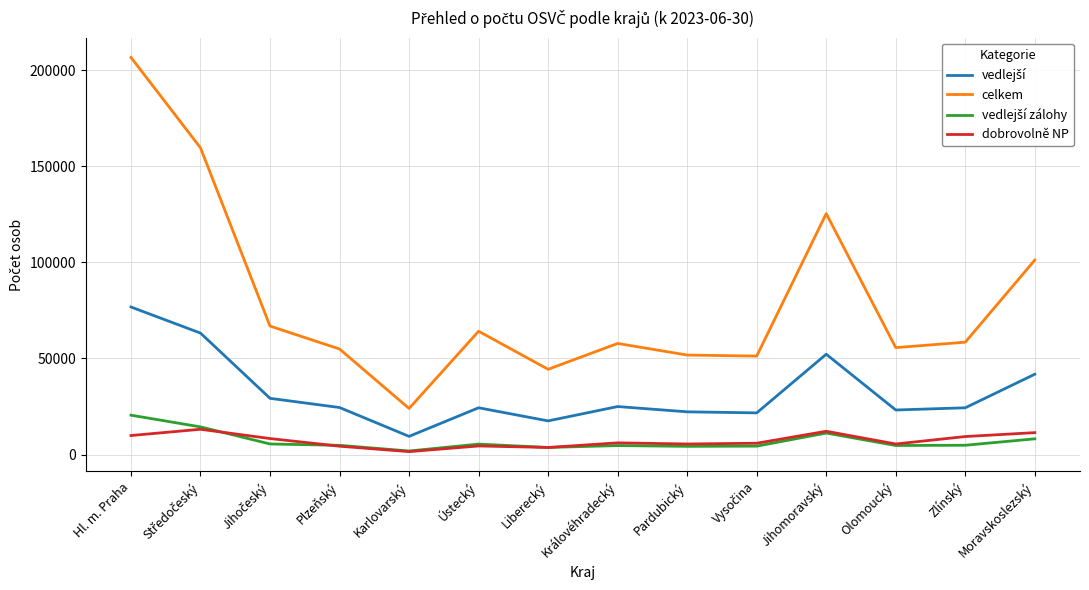

At which category is the sum across all series the highest?

Hl. m. Praha